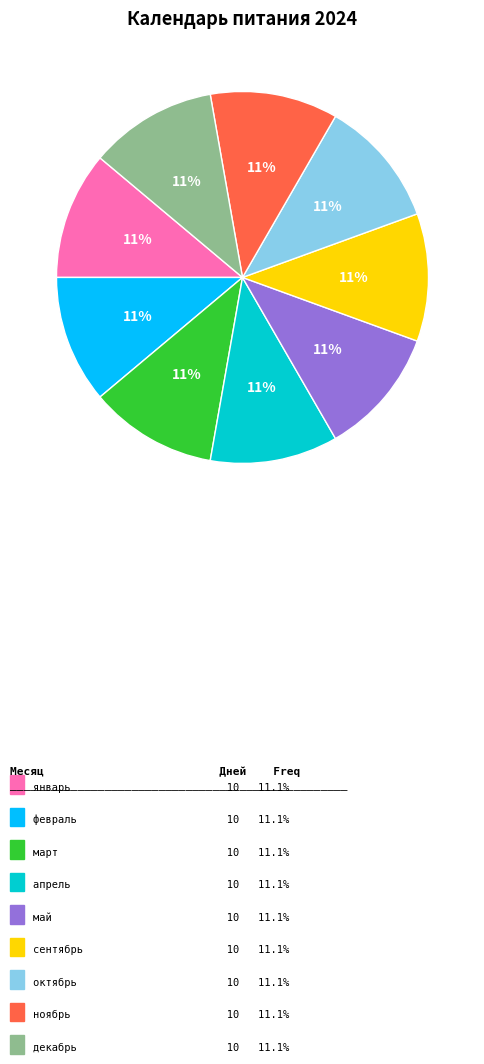

Do январь and март together represent more than half of the pie?

No